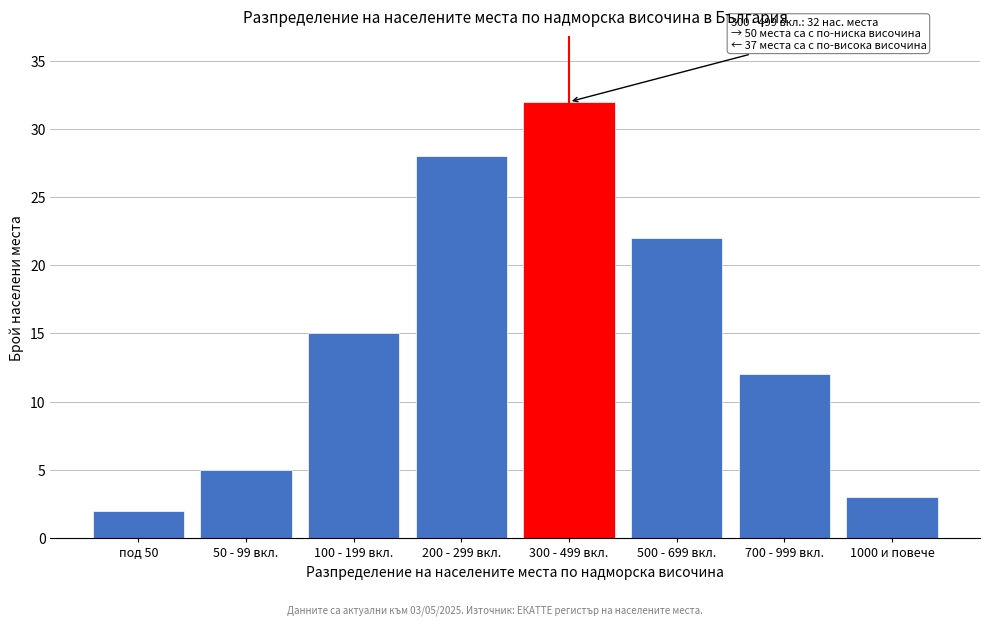

Reading left to right, list all the values displayed in this chart.

2	5	15	28	32	22	12	3